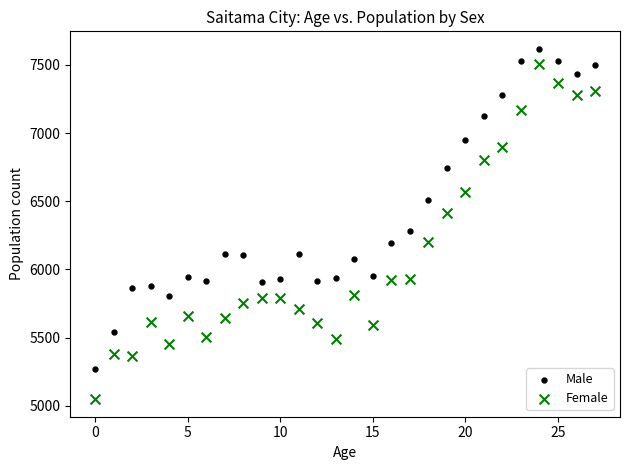

What are all the series names shown in the legend?

Male, Female